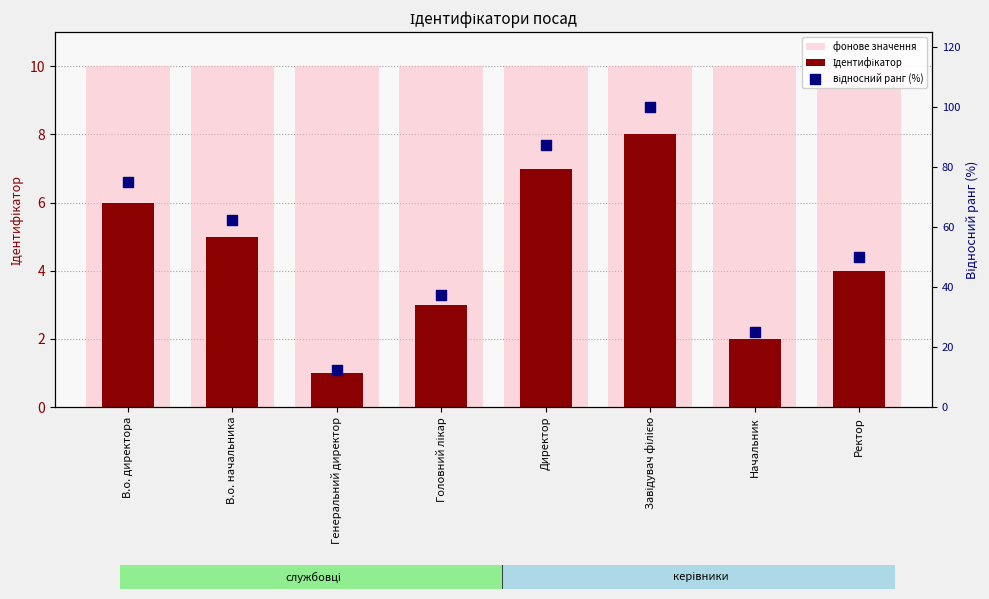

Is the value of відносний ранг (%) at Начальник greater than the value of фонове значення at Начальник?

Yes